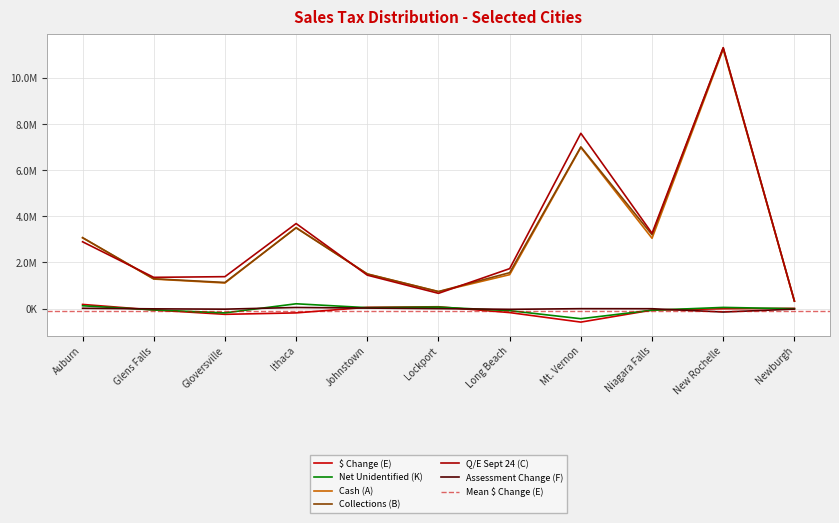

What is the label of the 8th point from the right?

Ithaca